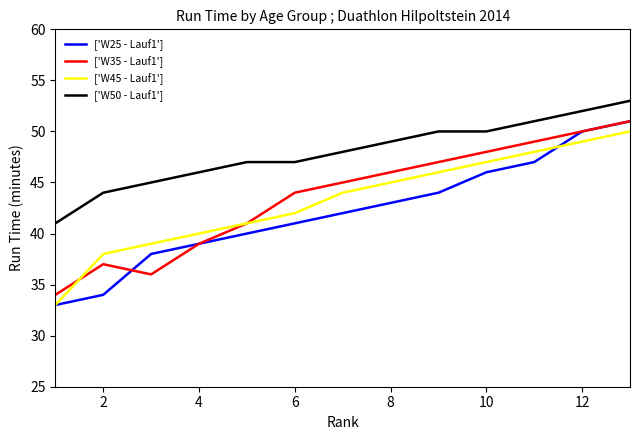

Which series has the widest spread of values?

['W25 - Lauf1']